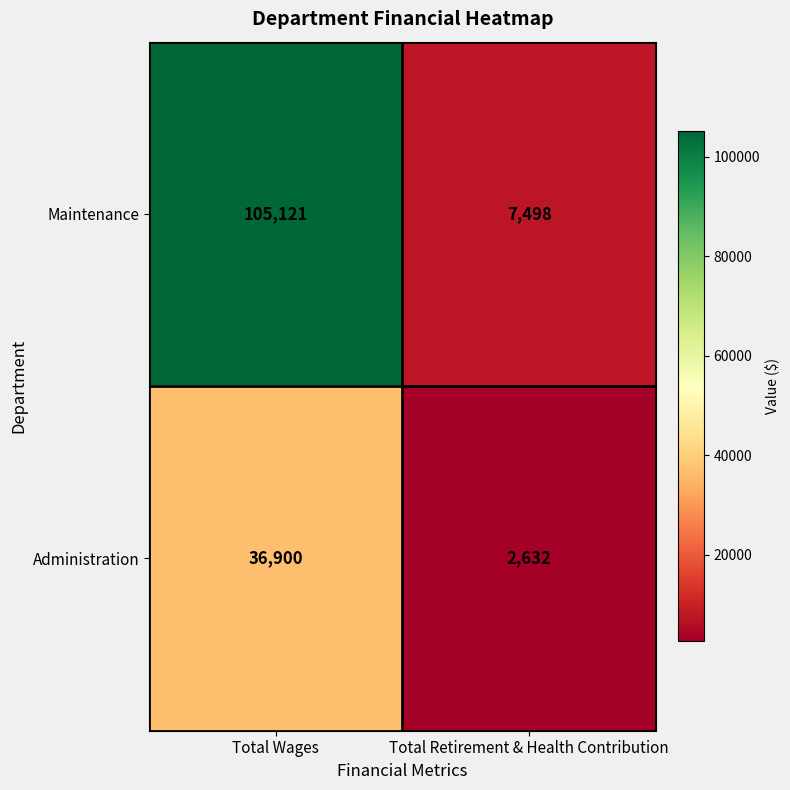

What value does the Administration series have at Total Wages, to the nearest 100?

36900